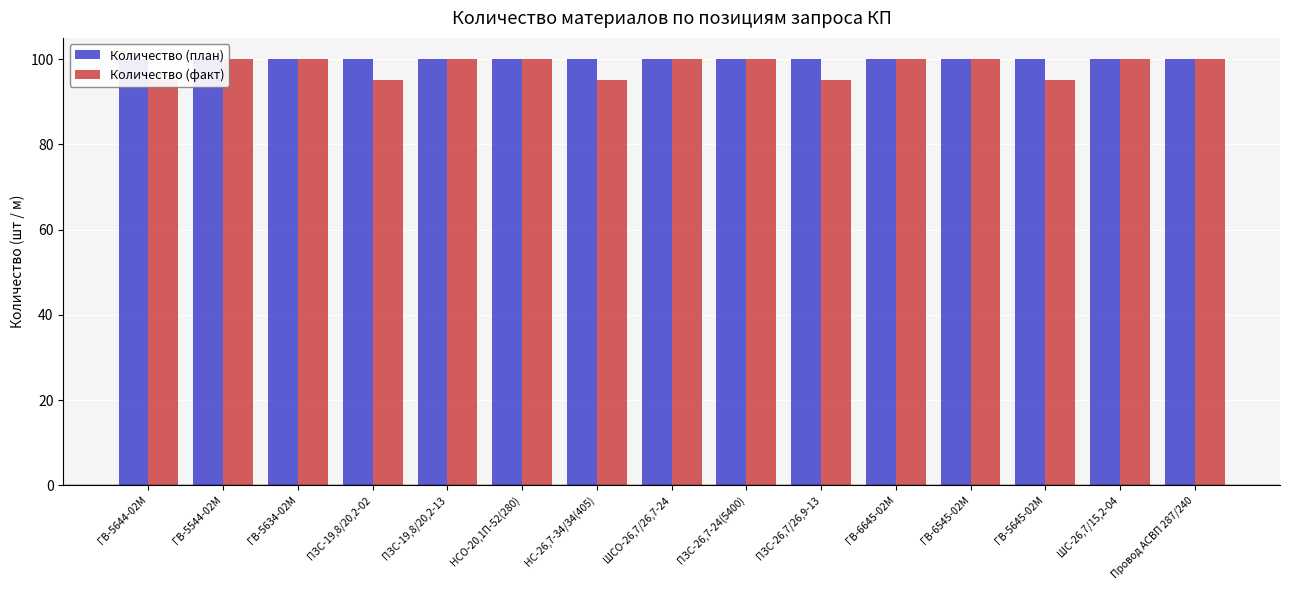

Does the chart contain any negative values?

No